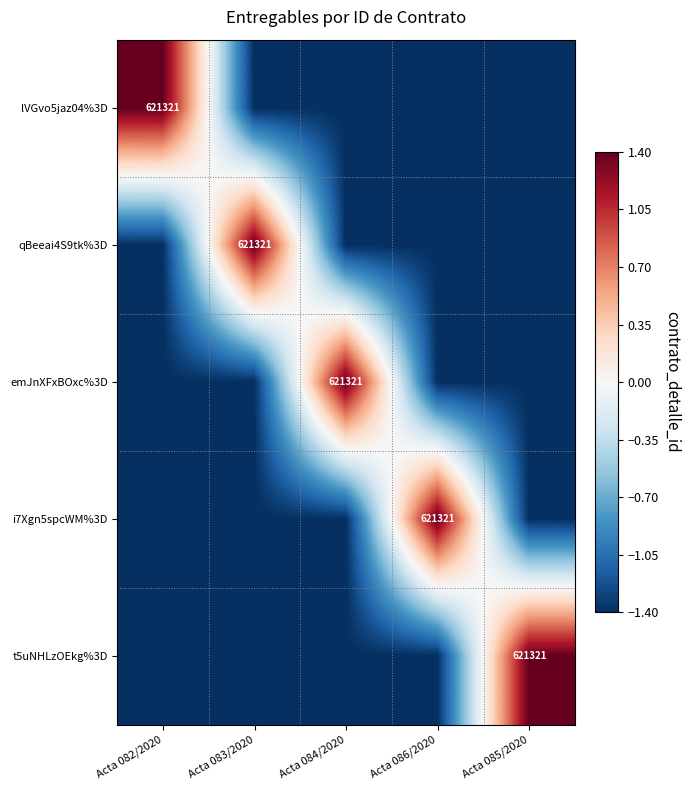

True or false: lVGvo5jaz04%3D has a value of 621321.0 at Acta 082/2020.

True